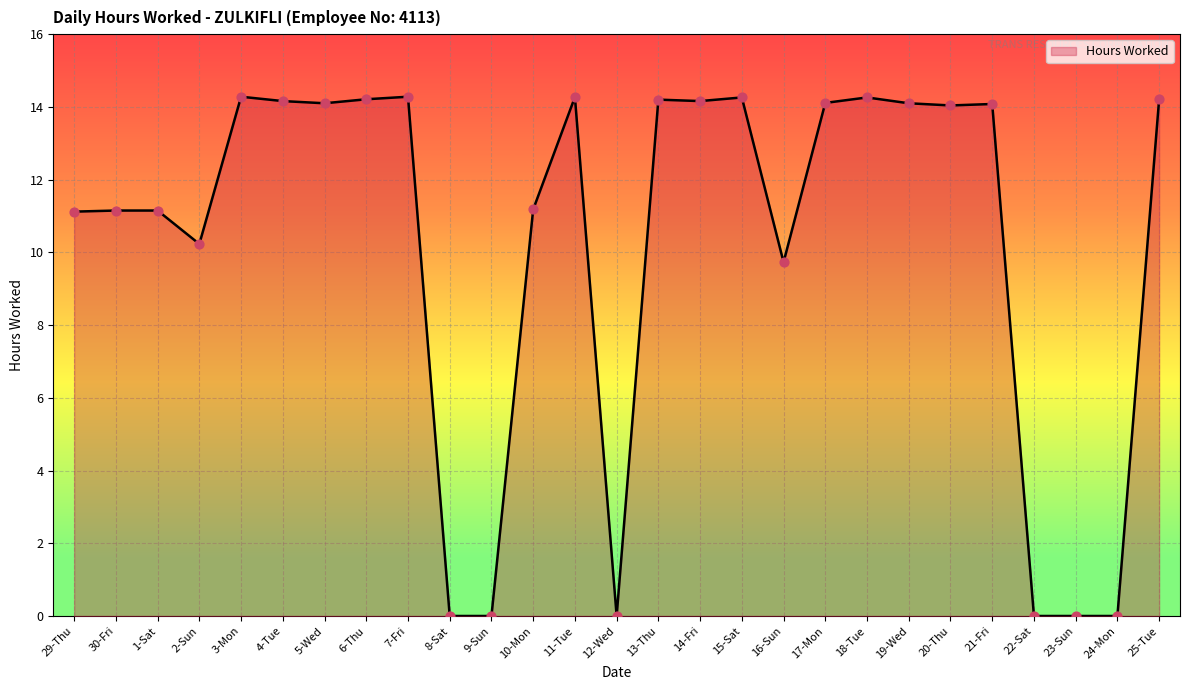

What is the change in value from 30-Fri to 17-Mon?

+3.0